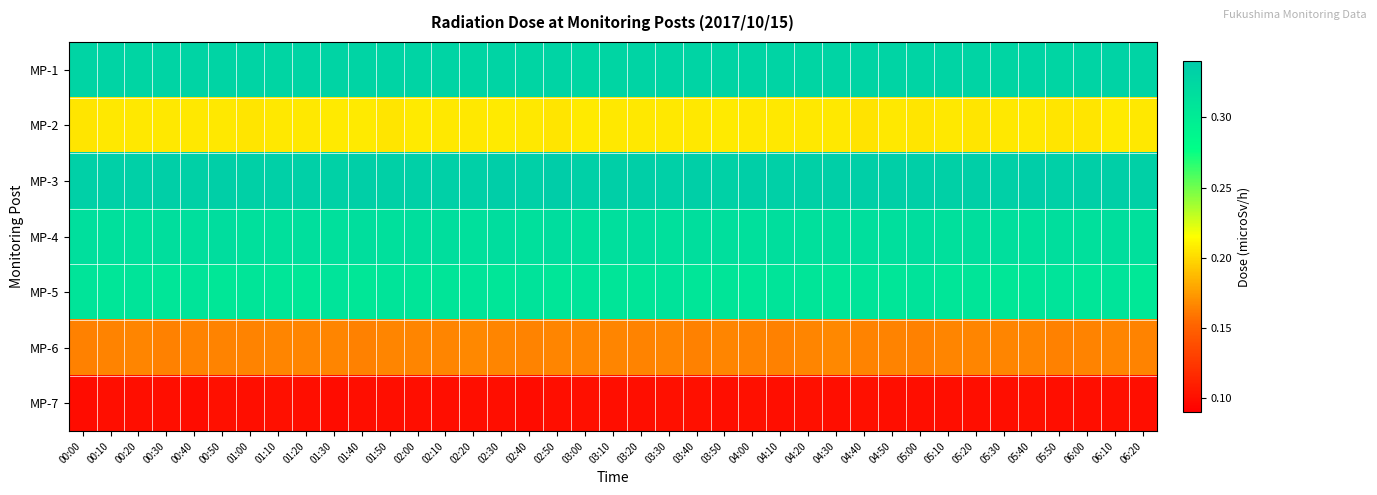

Which series has the largest range (max minus min)?

MP-5